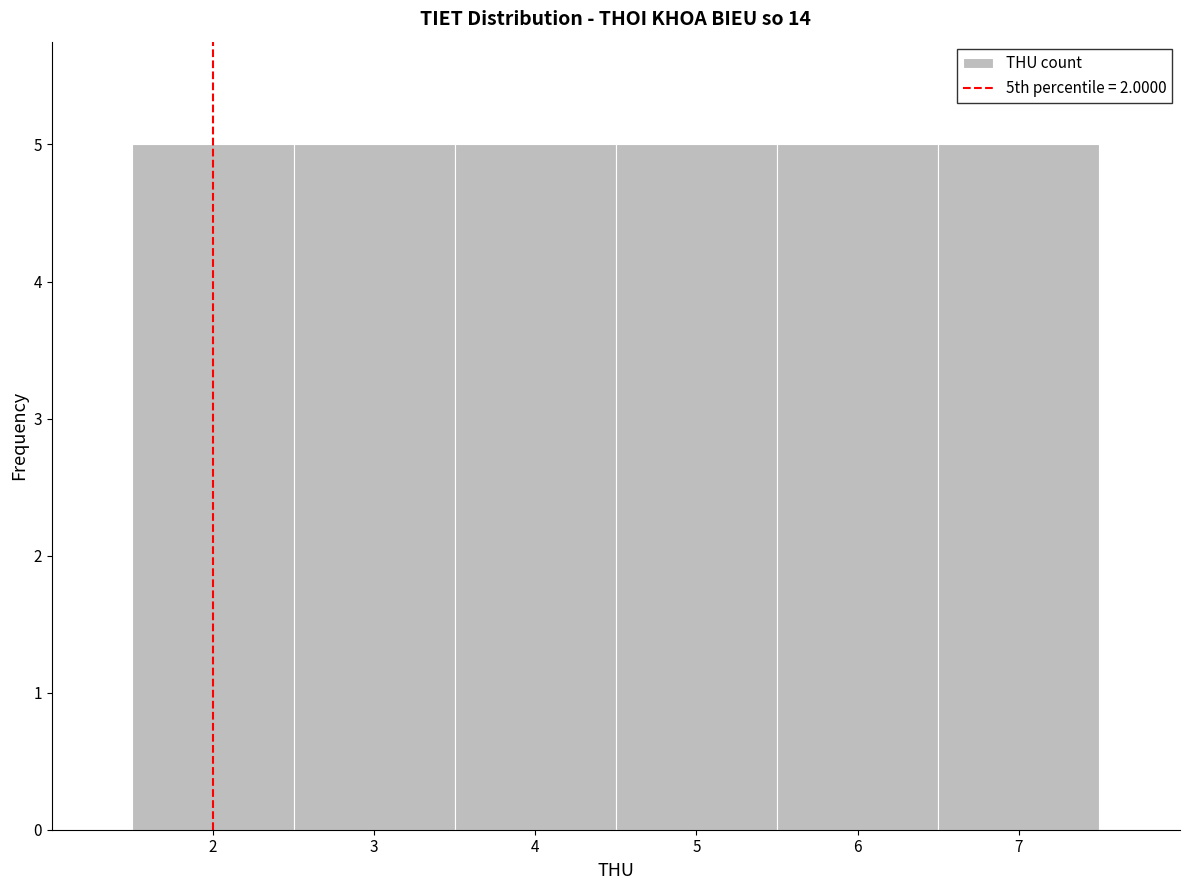

Reading left to right, transcribe this chart: for each bar, give the range it covers on the x-axis and its height. The values are not printed on the chart, so give them approximately, as read against the axis.

1.5 to 2.5: 5
2.5 to 3.5: 5
3.5 to 4.5: 5
4.5 to 5.5: 5
5.5 to 6.5: 5
6.5 to 7.5: 5